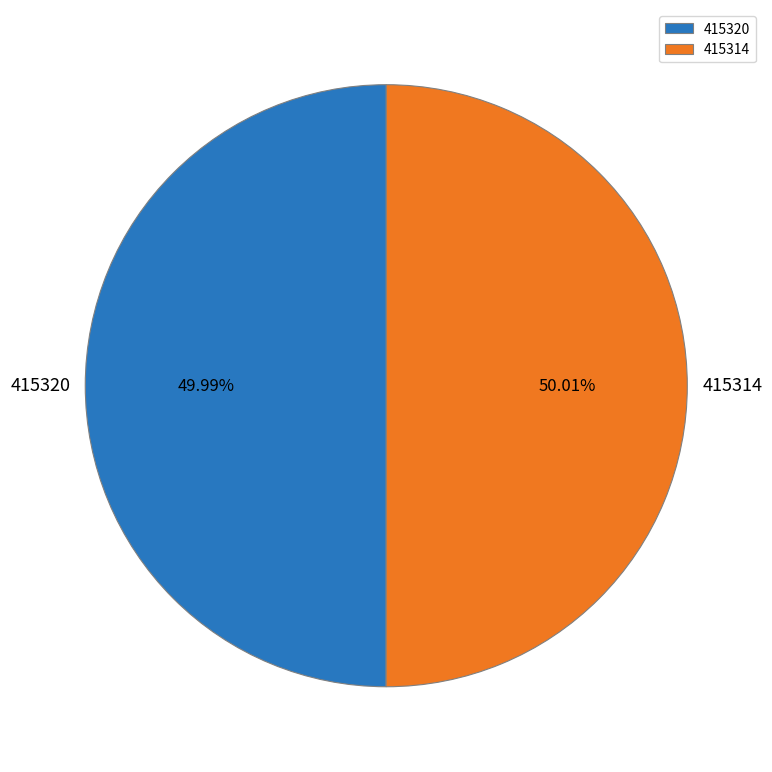

Combined, do 415314 and 415320 account for over 50%?

Yes